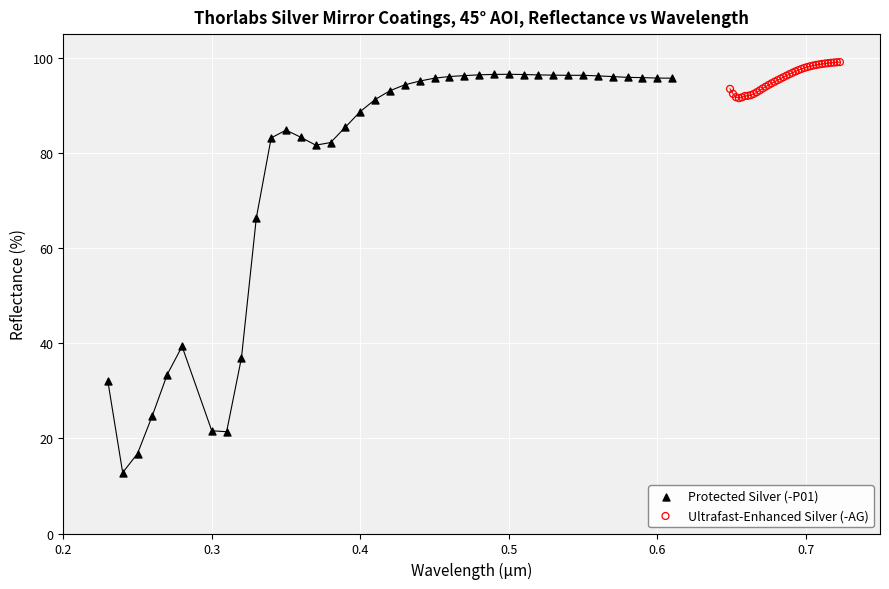

What are all the series names shown in the legend?

Protected Silver (-P01), Ultrafast-Enhanced Silver (-AG)